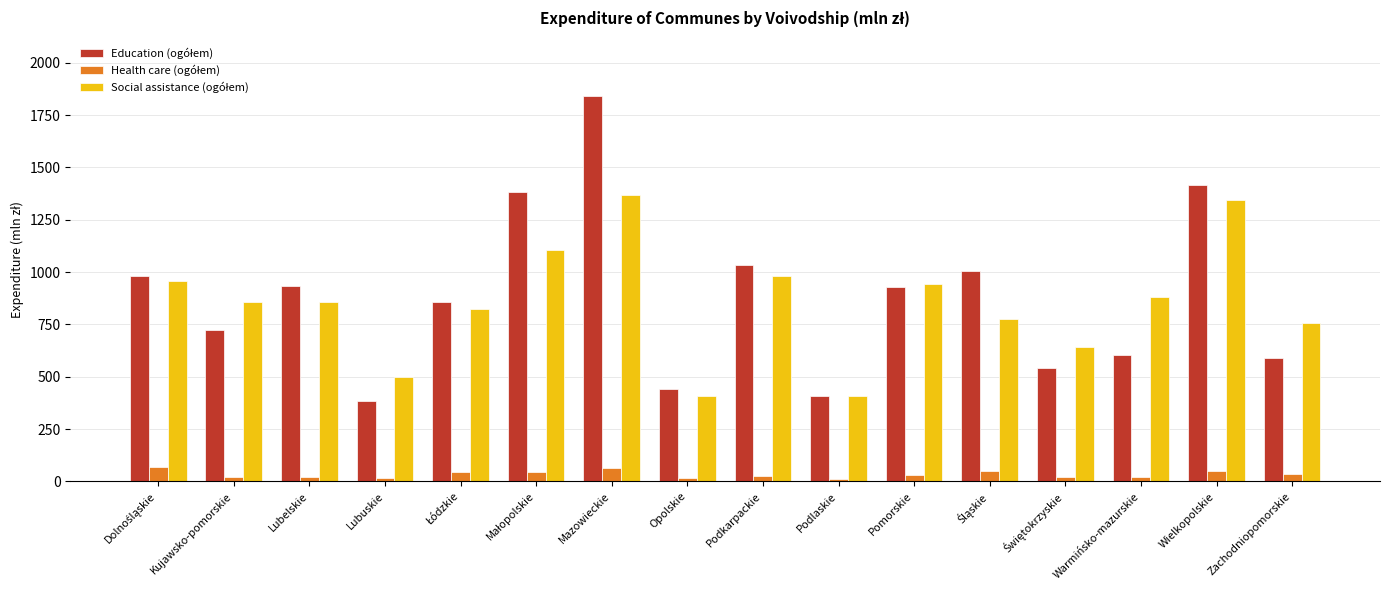

At which category does the chart reach its peak across all series?

Mazowieckie